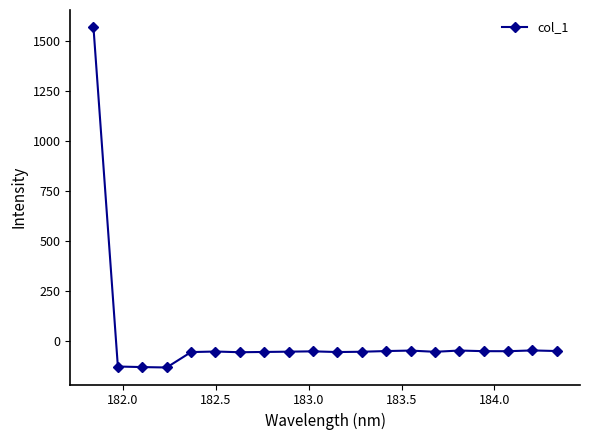

What is the maximum value shown in the chart?

1570.0